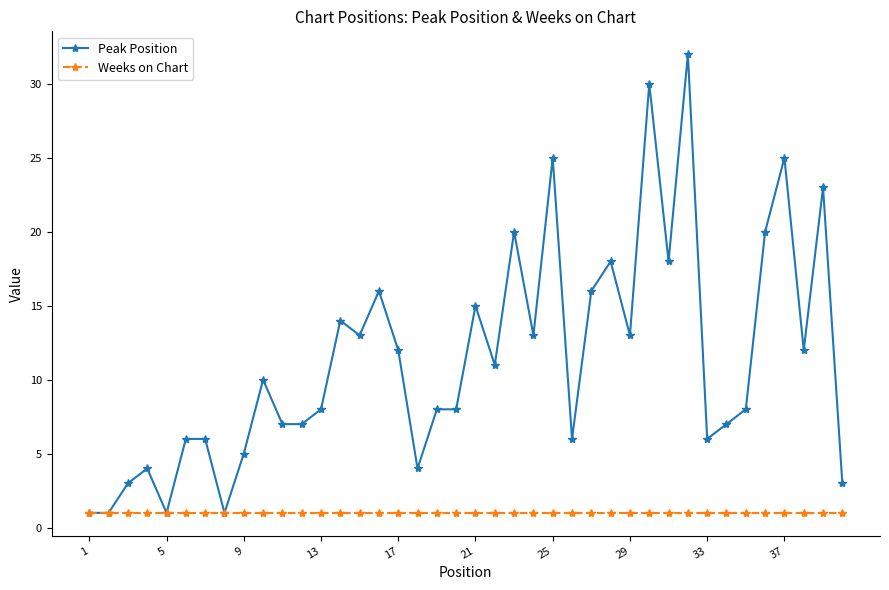

True or false: Peak Position has more than 1 points higher than both neighbors.

True